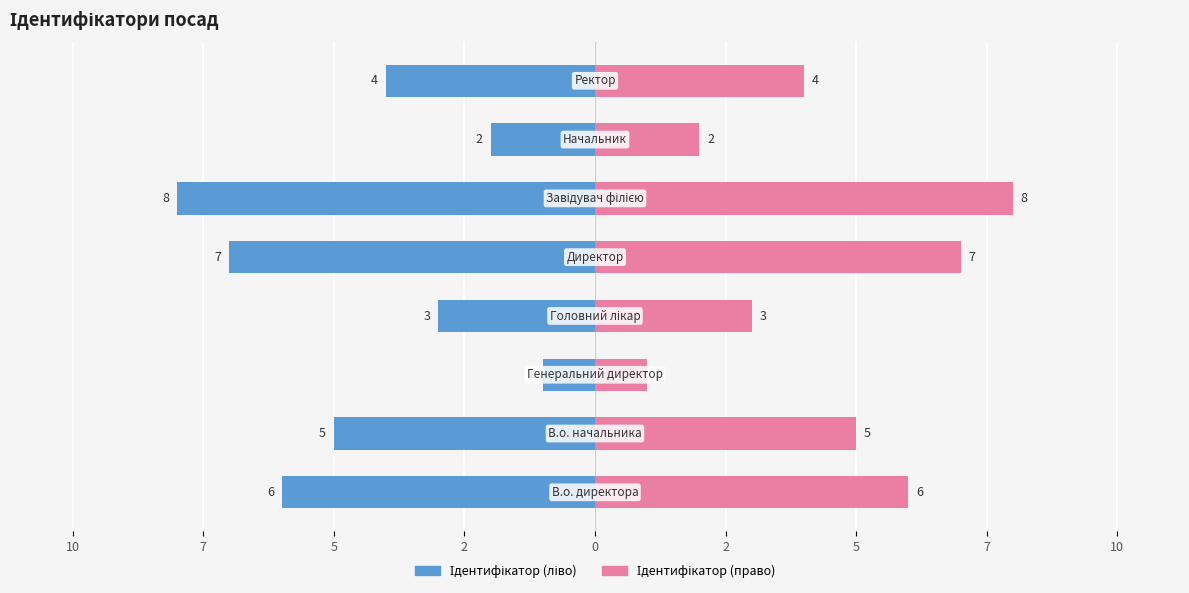

What is the average value of the Ідентифікатор (право) series?

4